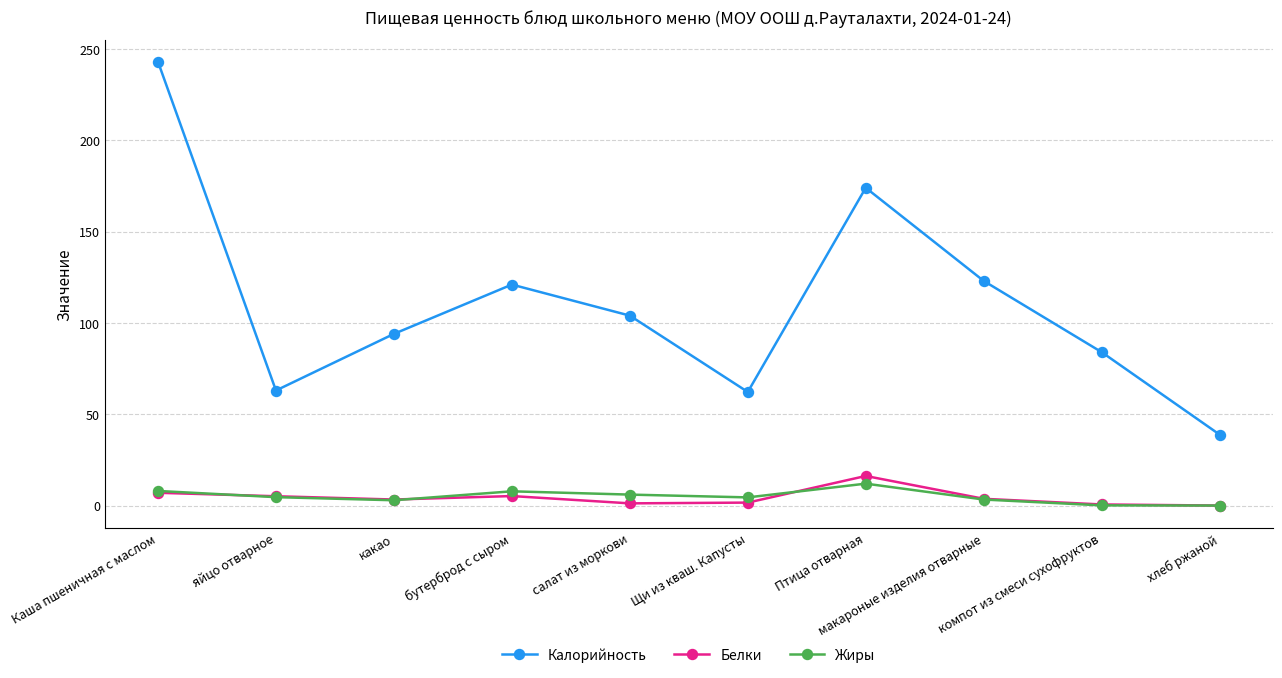

Does the chart display data point markers on the line(s)?

Yes